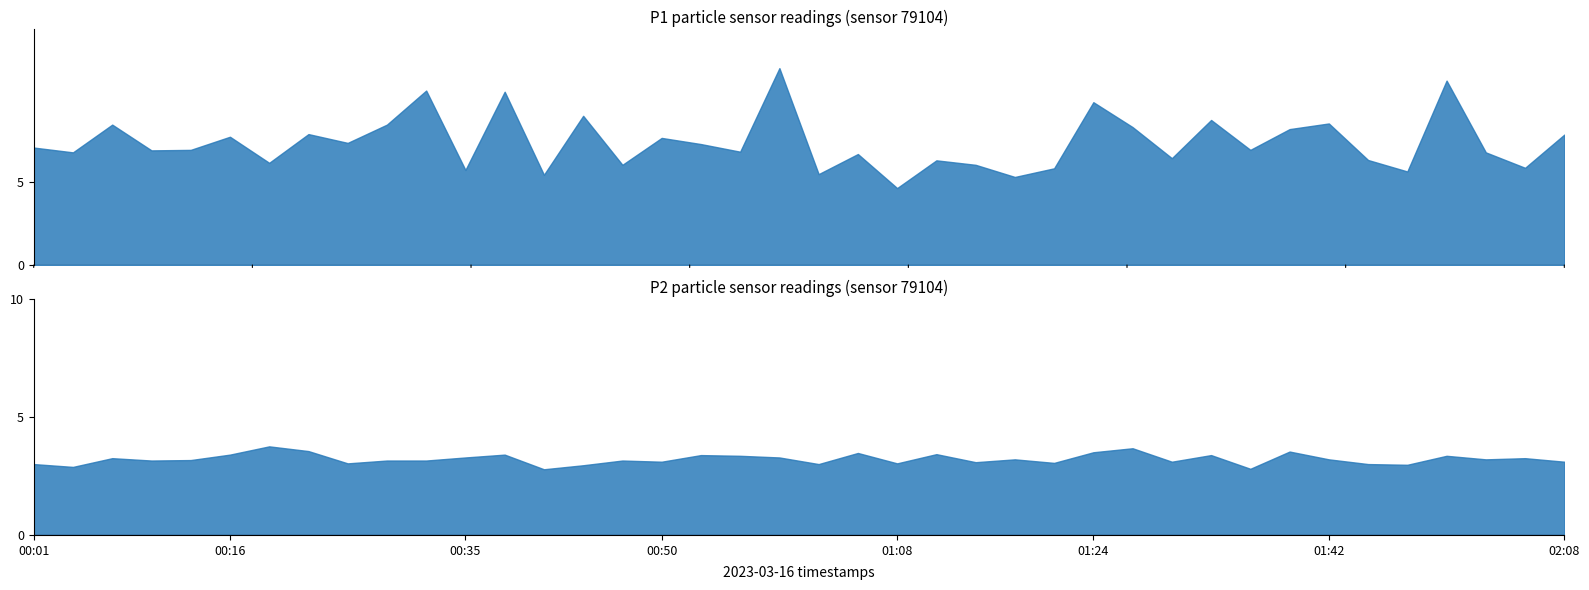

Reading left to right, transcribe all the data shown in this chart.

P1: 00:01=7.1	00:04=6.8	00:07=8.4	00:10=6.9	00:13=6.9	00:16=7.7	00:19=6.2	00:22=7.9	00:25=7.3	00:29=8.4	00:32=10.5	00:35=5.7	00:38=10.4	00:41=5.4	00:44=9.0	00:47=6.0	00:50=7.7	00:53=7.3	00:56=6.8	00:59=11.8	01:02=5.5	01:05=6.7	01:08=4.6	01:11=6.3	01:14=6.0	01:17=5.3	01:21=5.8	01:24=9.8	01:27=8.3	01:30=6.4	01:33=8.7	01:36=6.9	01:39=8.2	01:42=8.5	01:52=6.3	01:55=5.6	01:58=11.1	02:01=6.8	02:04=5.8	02:08=7.8
P2: 00:01=3.0	00:04=2.9	00:07=3.2	00:10=3.1	00:13=3.2	00:16=3.4	00:19=3.8	00:22=3.5	00:25=3.0	00:29=3.1	00:32=3.1	00:35=3.3	00:38=3.4	00:41=2.8	00:44=3.0	00:47=3.1	00:50=3.1	00:53=3.4	00:56=3.4	00:59=3.3	01:02=3.0	01:05=3.5	01:08=3.0	01:11=3.4	01:14=3.1	01:17=3.2	01:21=3.0	01:24=3.5	01:27=3.7	01:30=3.1	01:33=3.4	01:36=2.8	01:39=3.5	01:42=3.2	01:52=3.0	01:55=3.0	01:58=3.4	02:01=3.2	02:04=3.2	02:08=3.1